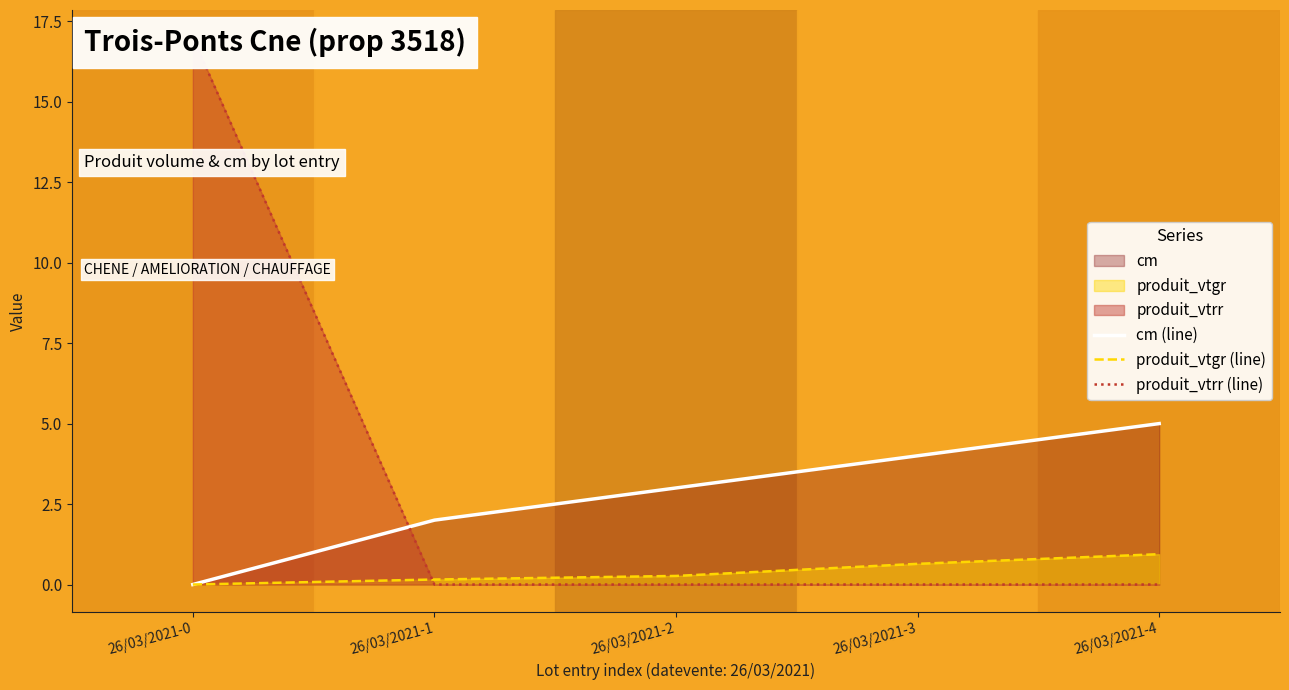

What is the sum of the cm (line) values at 26/03/2021-4 and 26/03/2021-0?

5.0